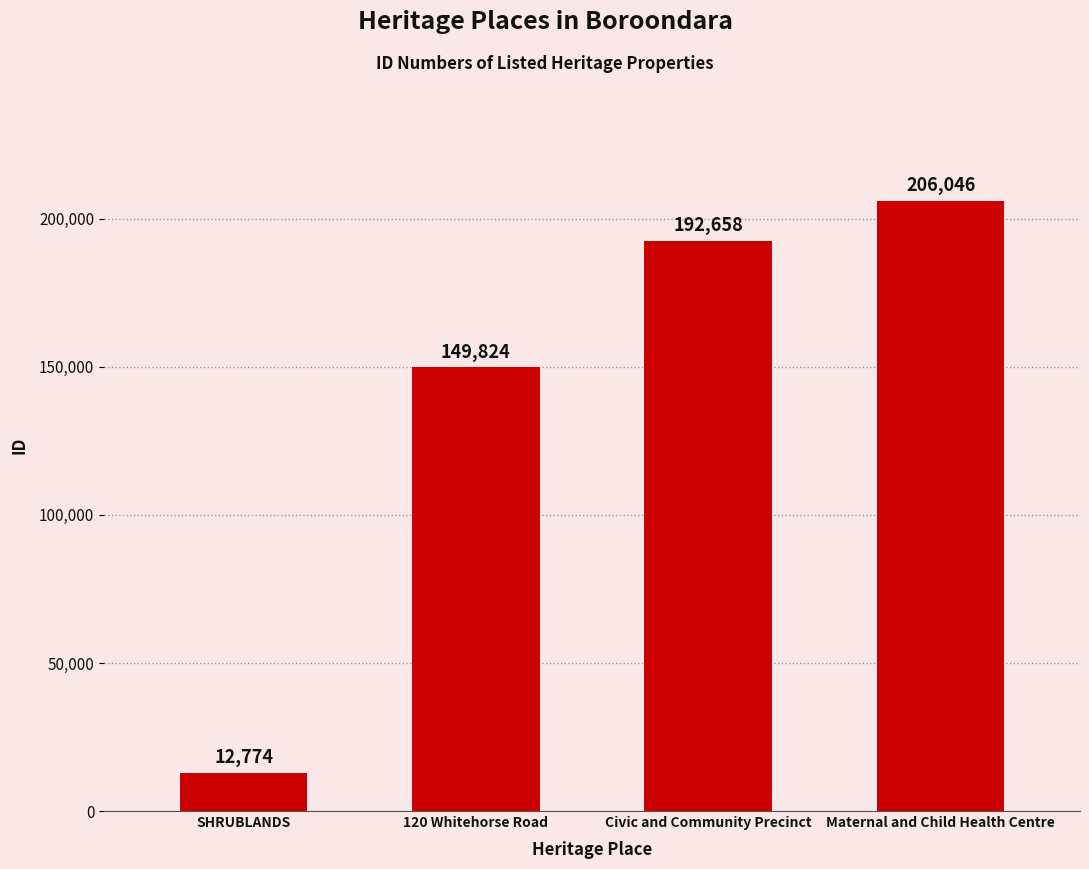

Rank the categories by value from highest to lowest.

Maternal and Child Health Centre, Civic and Community Precinct, 120 Whitehorse Road, SHRUBLANDS